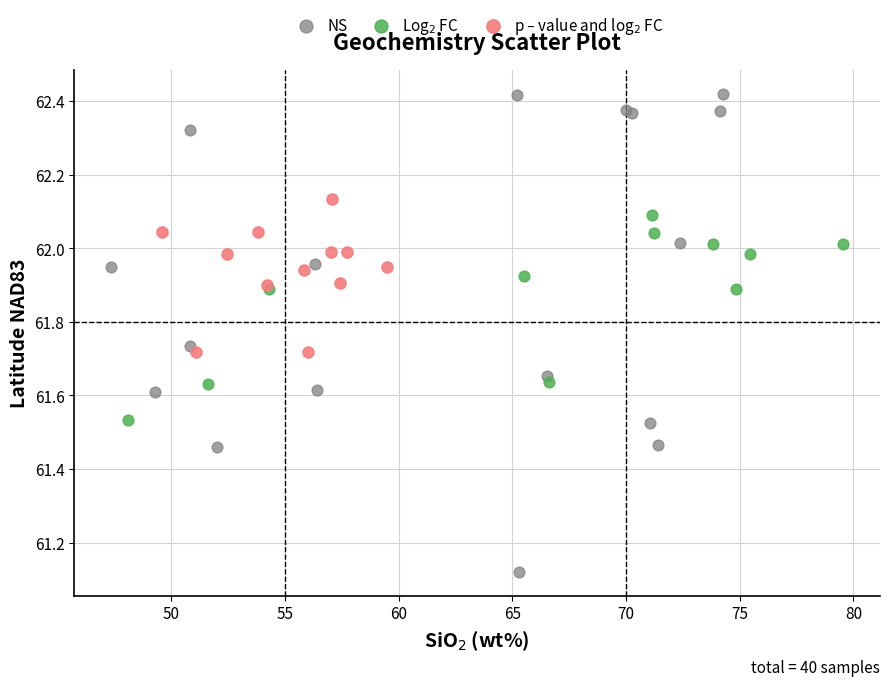

Which series contains the lowest Y value?

NS